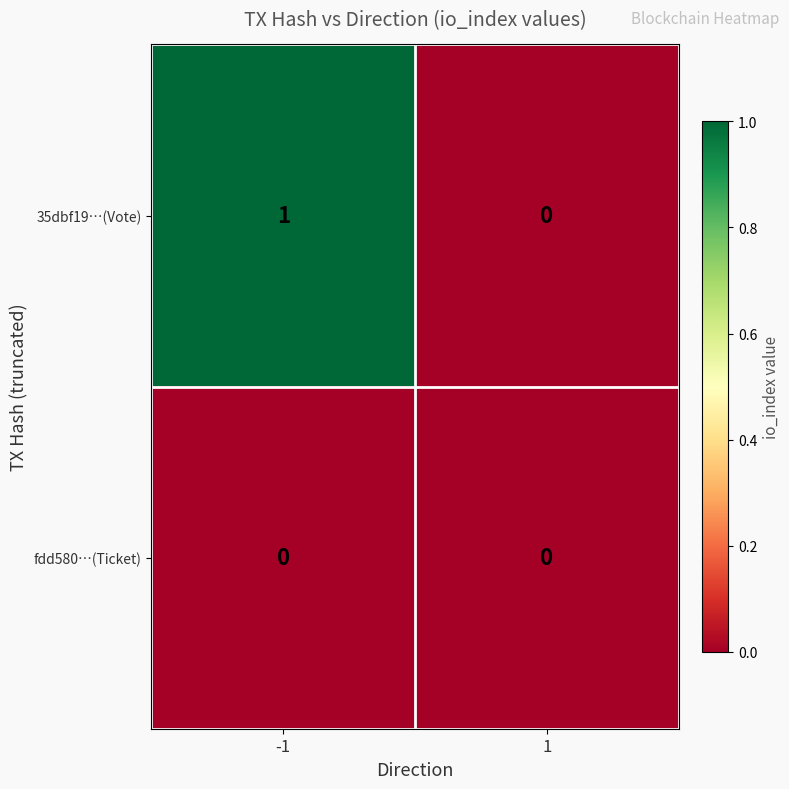

Reading left to right, transcribe all the data shown in this chart.

35dbf19…(Vote): 1	0
fdd580…(Ticket): 0	0